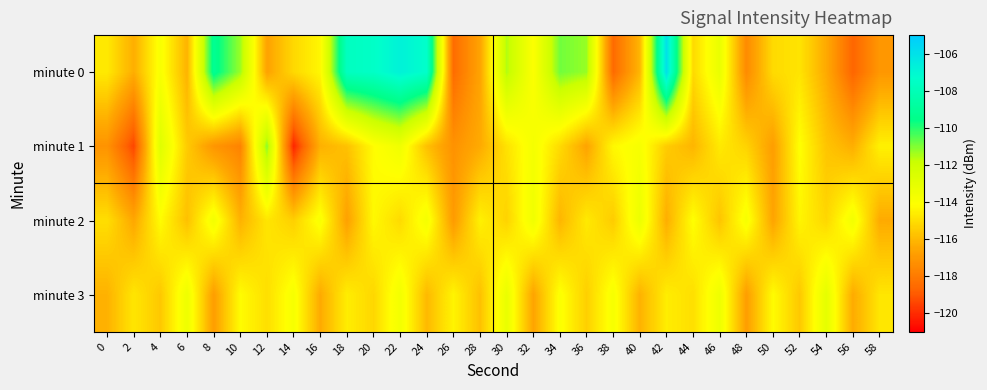

Rank the series at 14 from lowest to highest value.

minute 1, minute 2, minute 0, minute 3